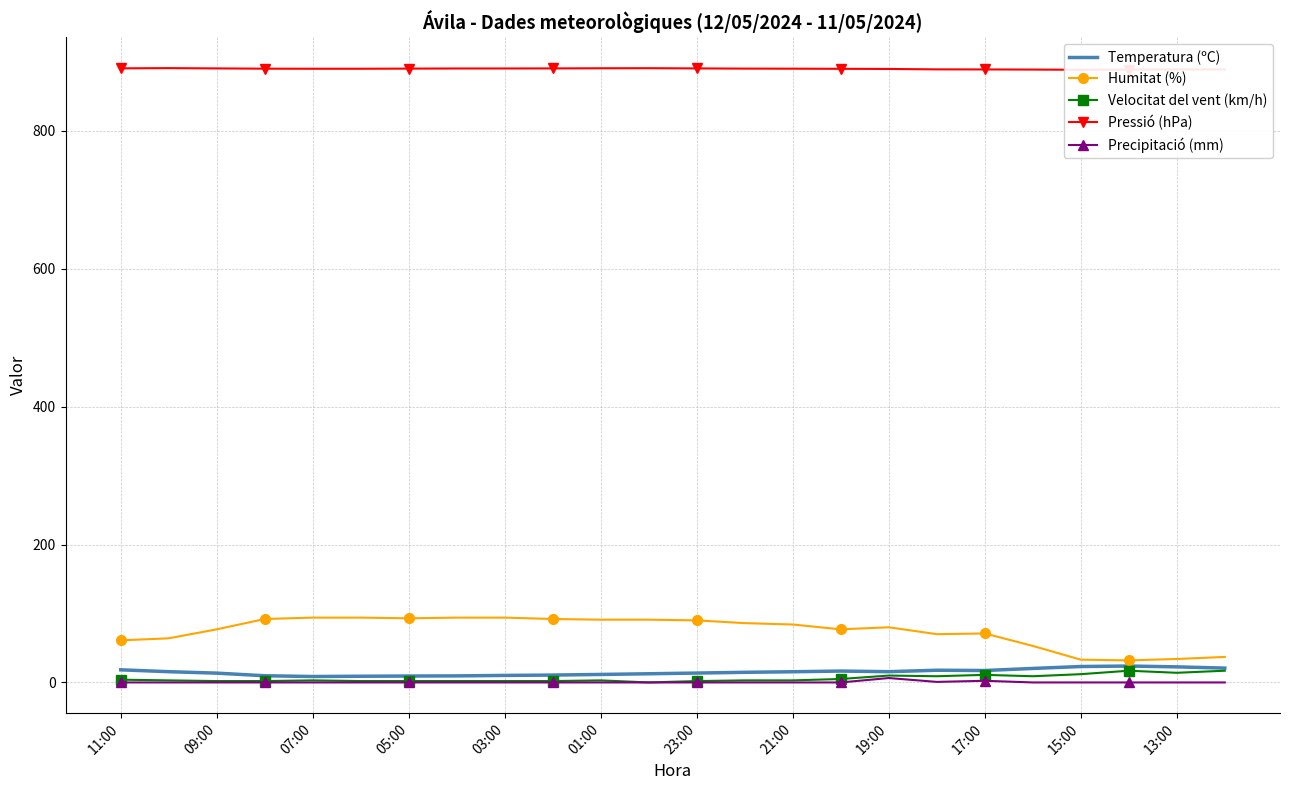

What is the maximum value for Humitat (%)?

94.0